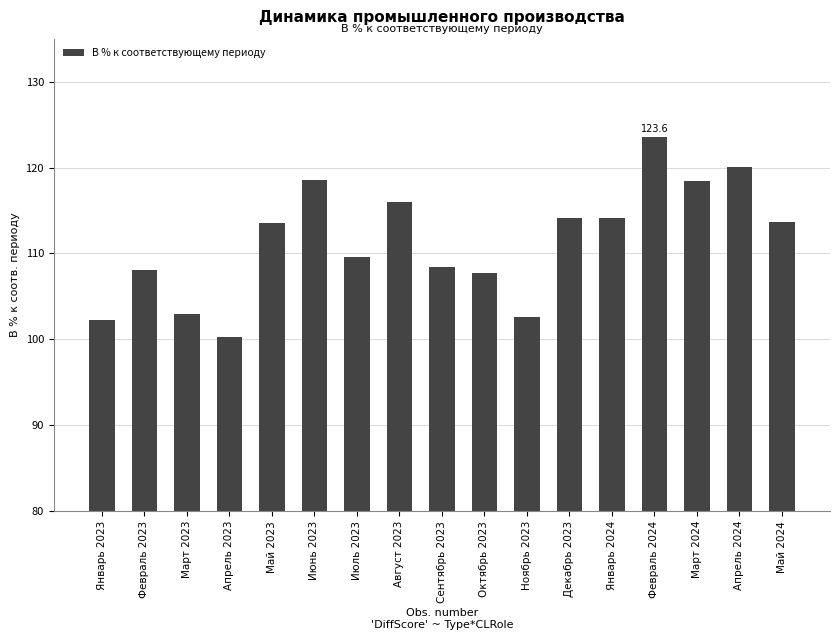

Where does the data first go above 113?

Май 2023